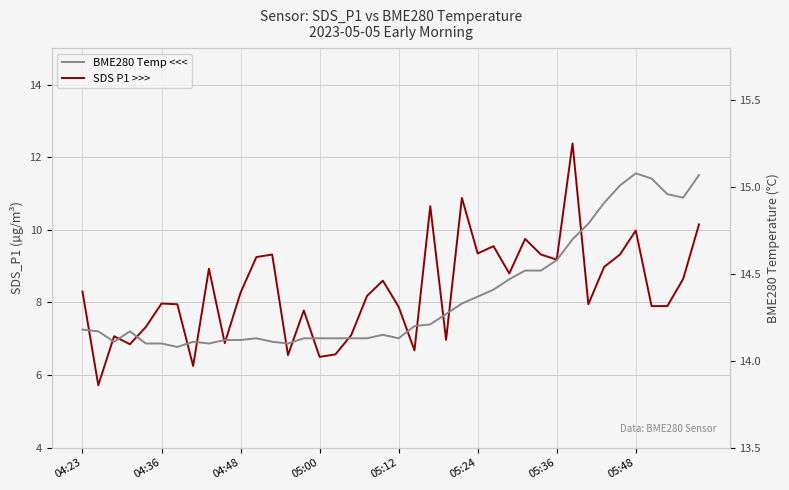

What is the difference between the highest and lowest values at 13?

7.5